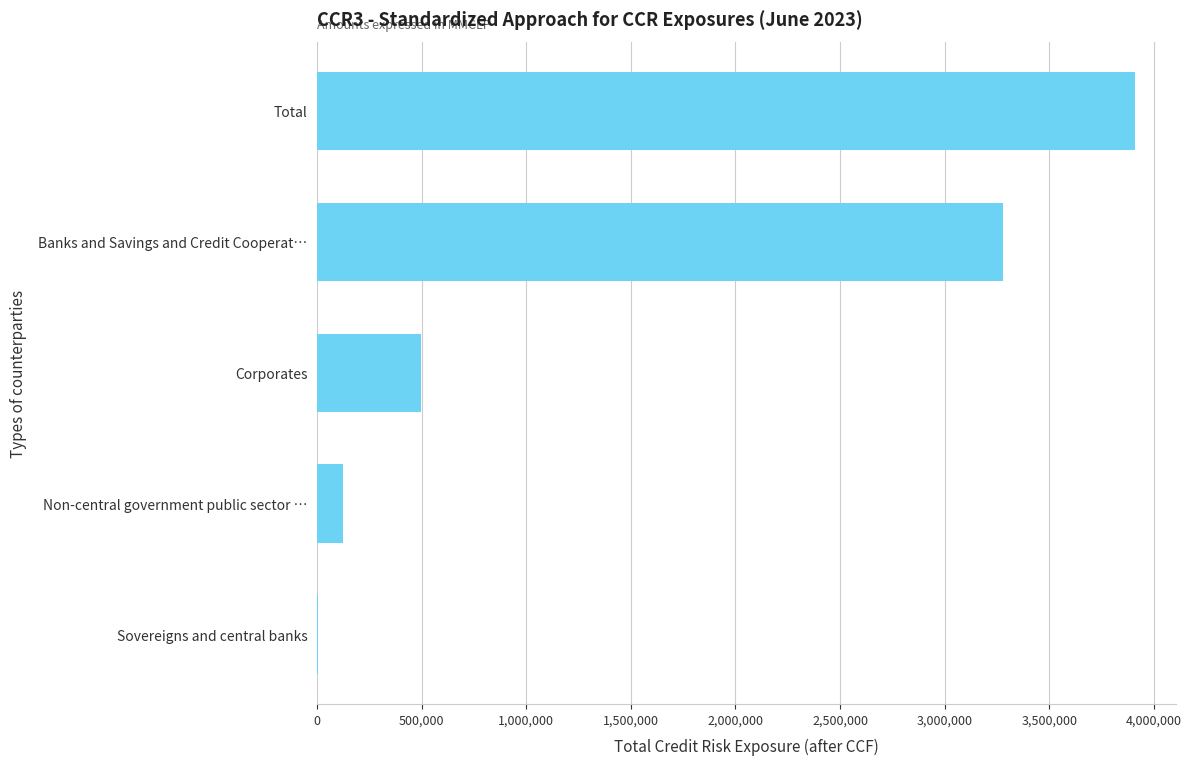

Between Total and Non-central government public sector …, which is larger?

Total